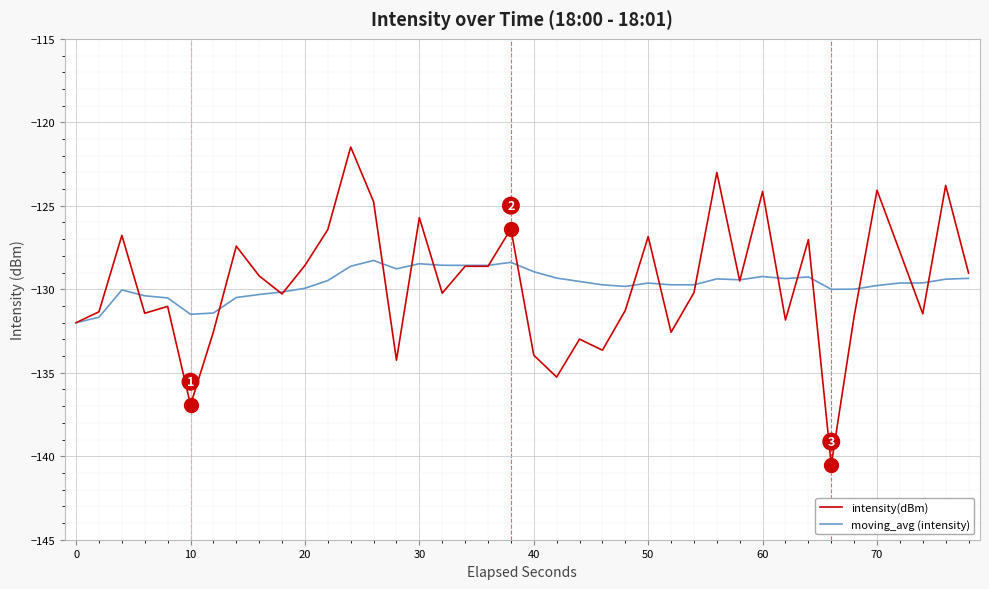

In moving_avg (intensity), how many points are higher than both neighbors (excluding endpoints)?

8